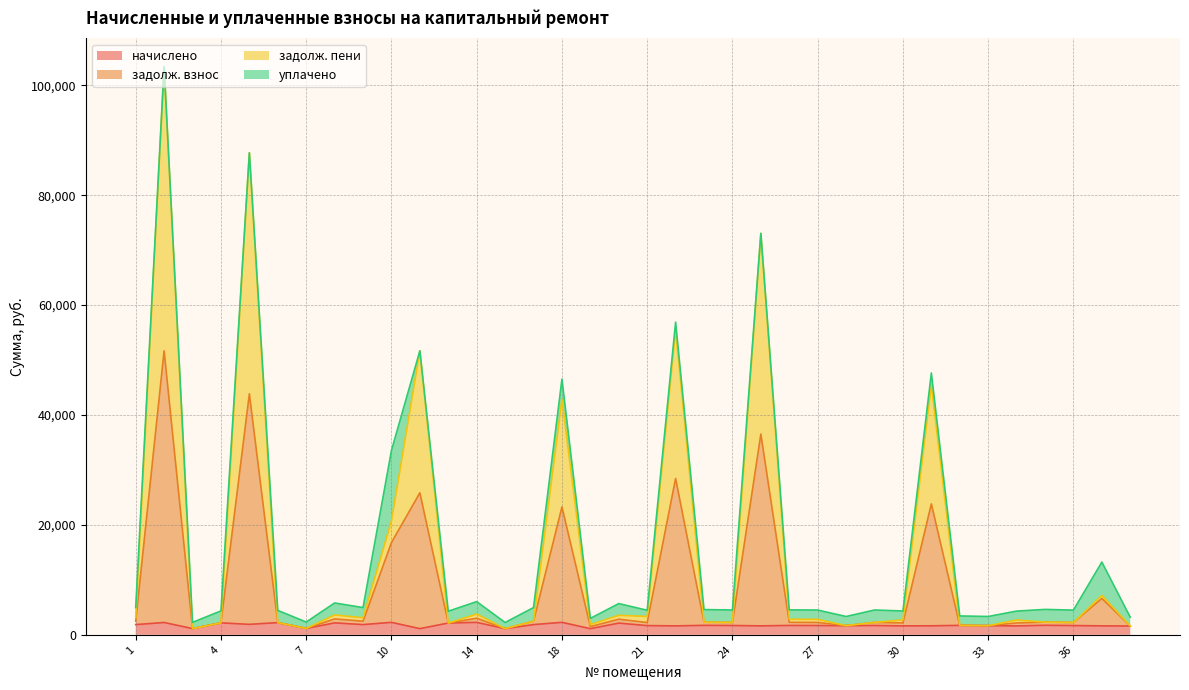

List the labels in order of начислено value, largest first.

10, 18, 14, 2, 6, 4, 8, 12, 20, 5, 1, 9, 17, 35, 23, 32, 26, 24, 29, 27, 36, 21, 28, 33, 31, 25, 37, 22, 30, 34, 38, 7, 3, 11, 15, 19